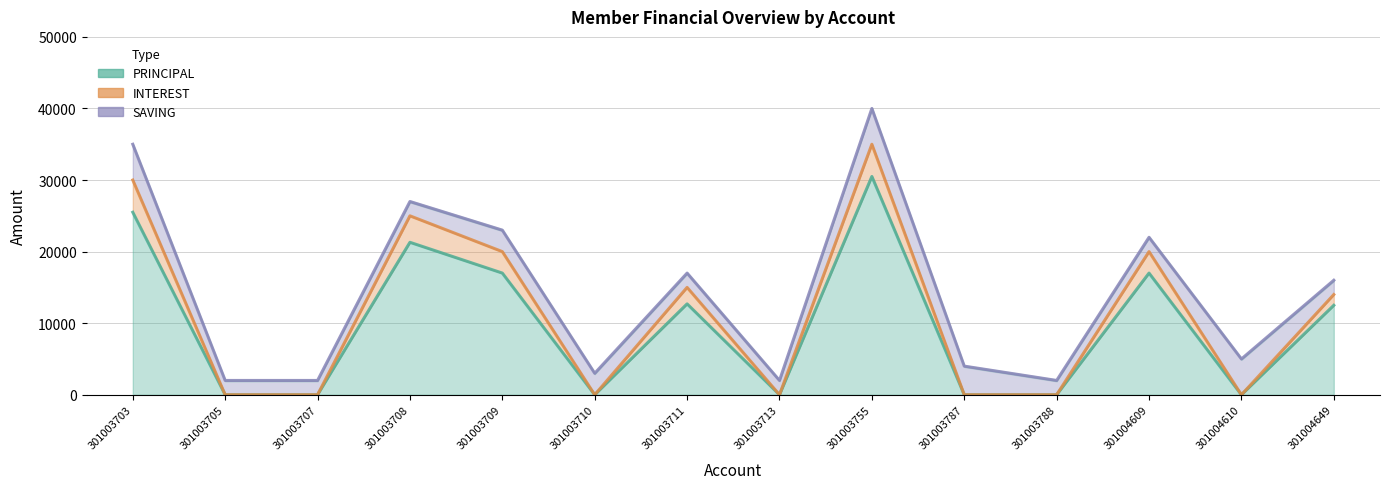

Between 301003703 and 301003788, which series saw the biggest shift?

INTEREST